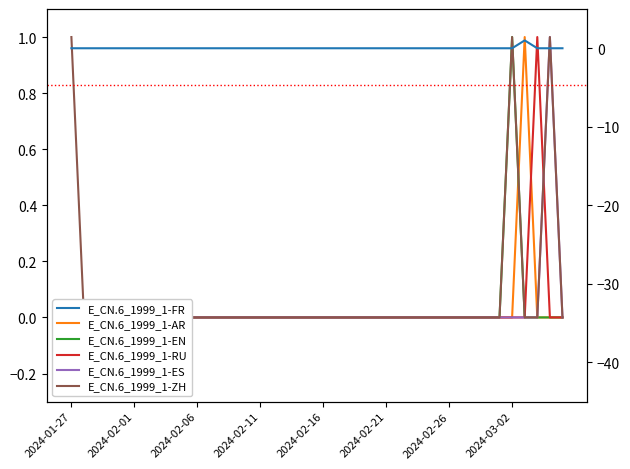

Is the value of E_CN.6_1999_1-RU at 32 greater than the value of E_CN.6_1999_1-EN at 2024-02-26?

No